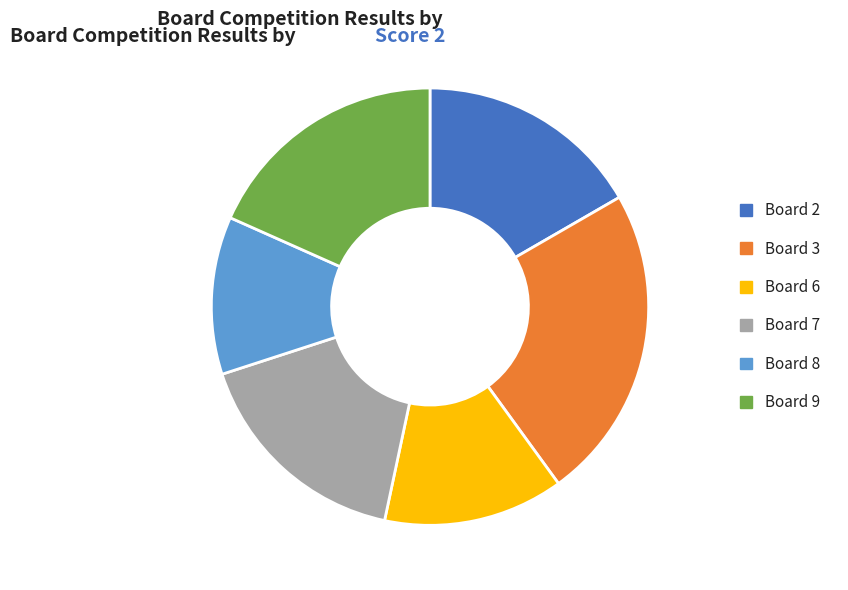

Does any single category account for the majority?

No